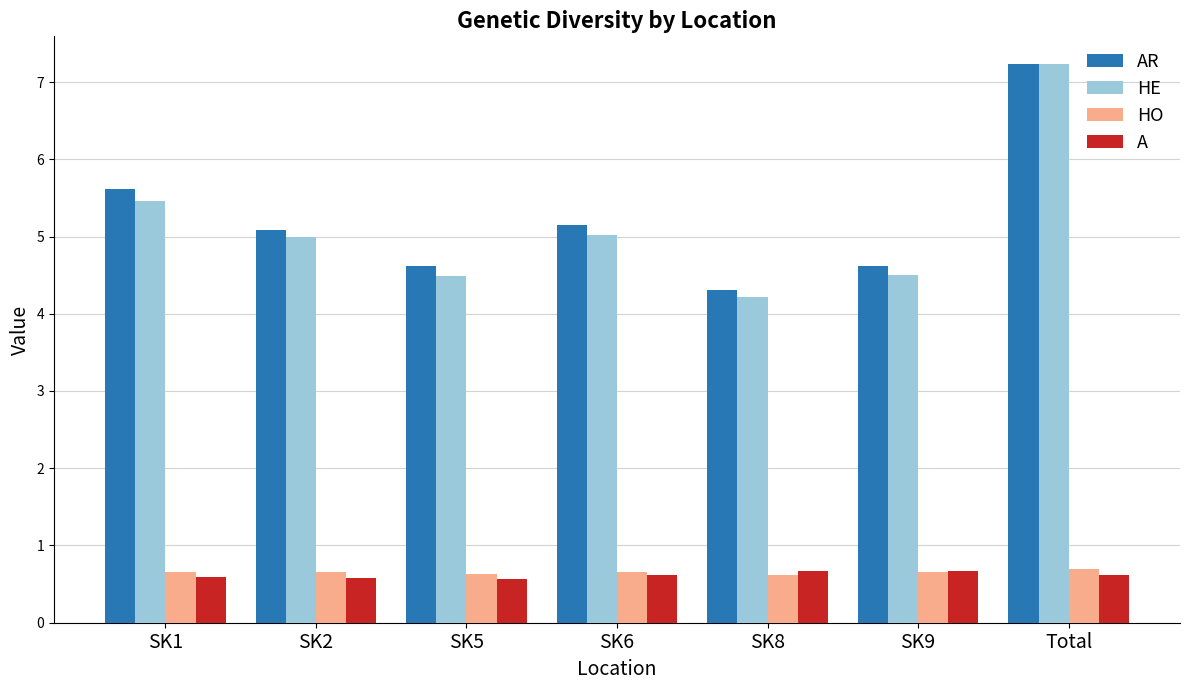

Are the bars grouped side by side (vs. stacked)?

Yes